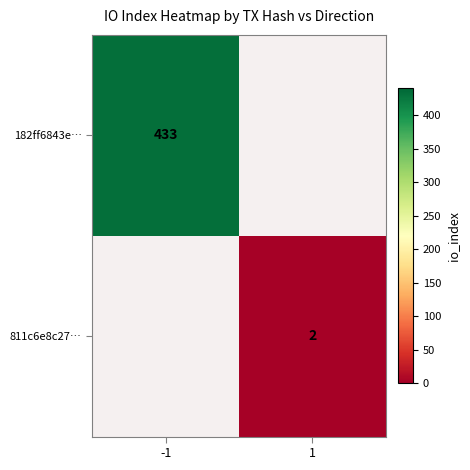

Count the number of data series in this chart.

2